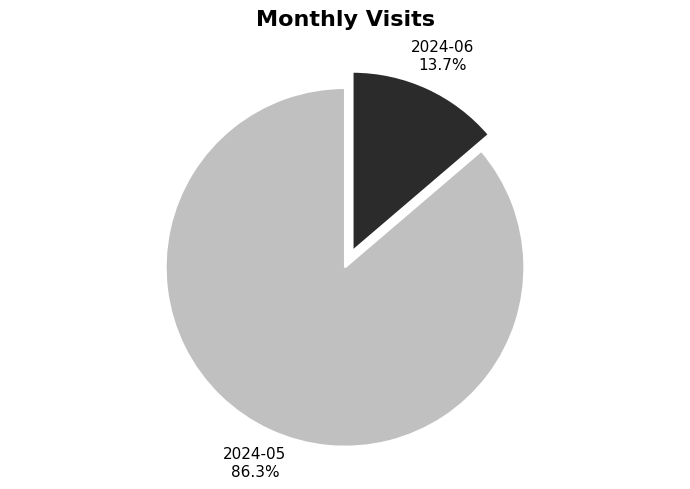

Which slice represents more than half of the pie?

2024-05